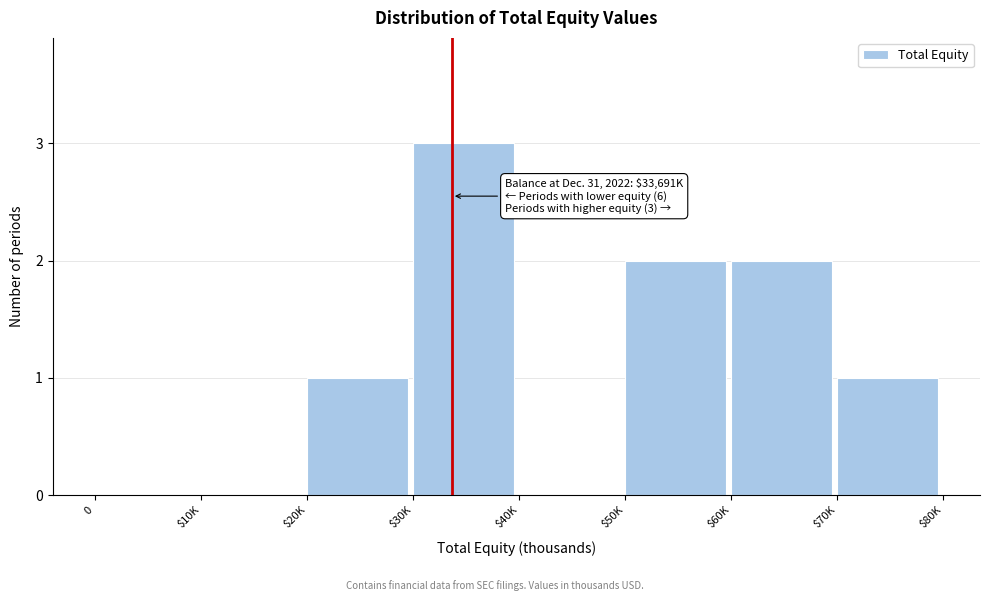

True or false: the data shows 0 at $40K.

True